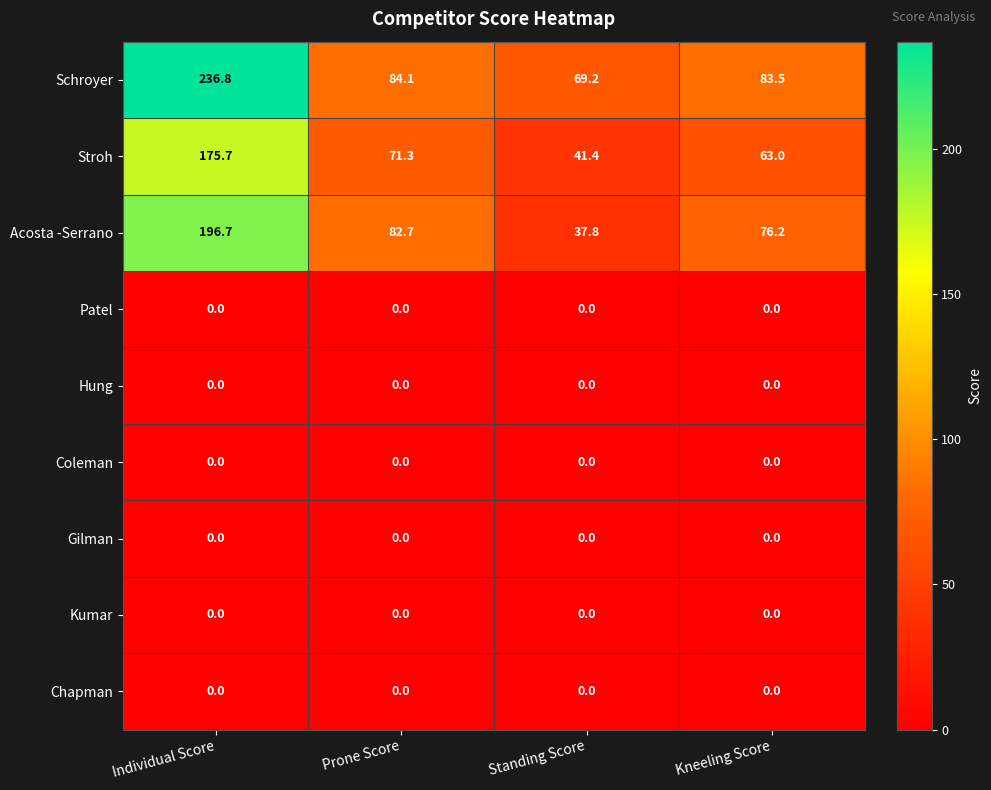

Is it true that Gilman equals 0.0 at Individual Score?

True